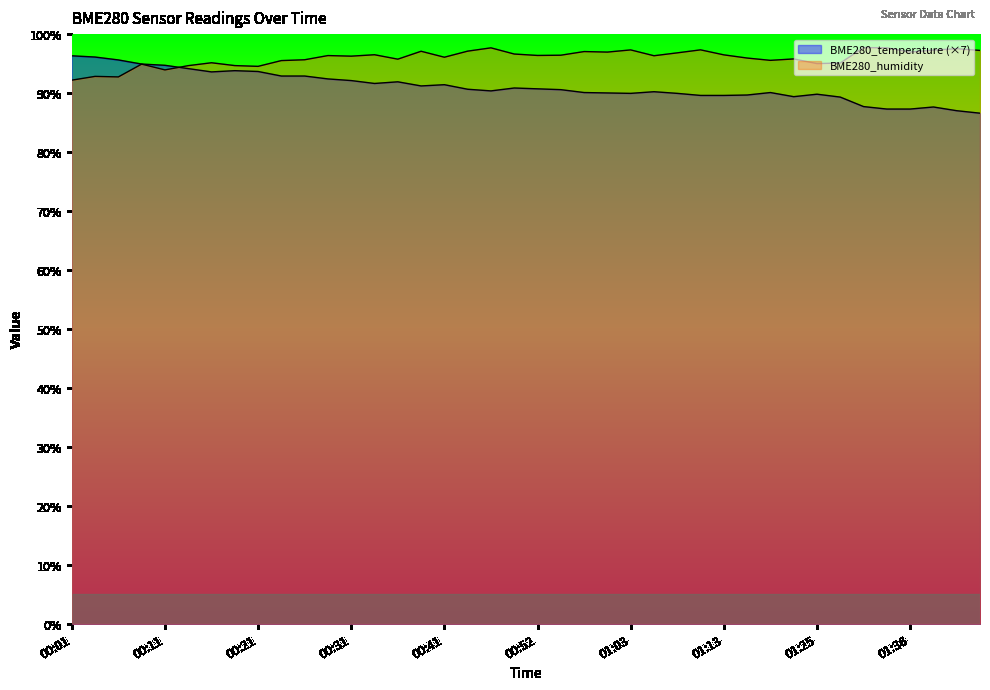

The value of BME280_temperature at 00:47 is 90.4. True or false?

True